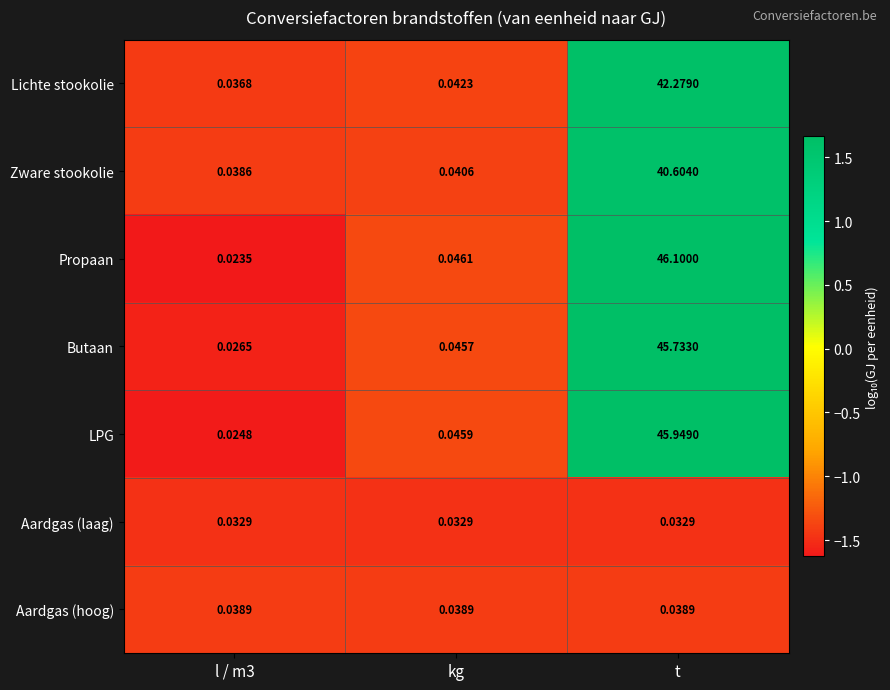

At which category does the chart reach its peak across all series?

t